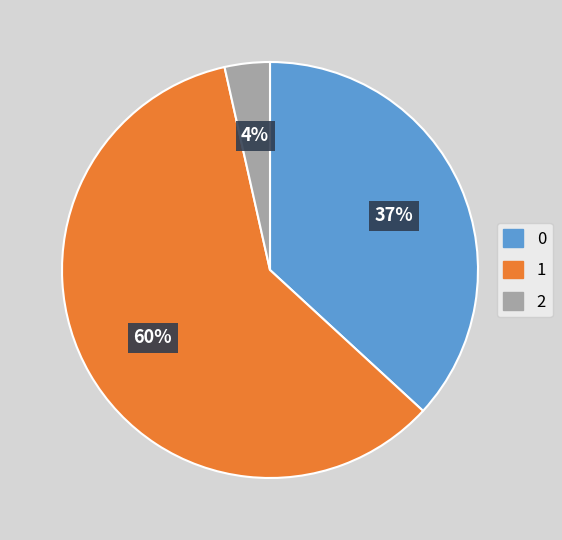

Do 1 and 0 together represent more than half of the pie?

Yes